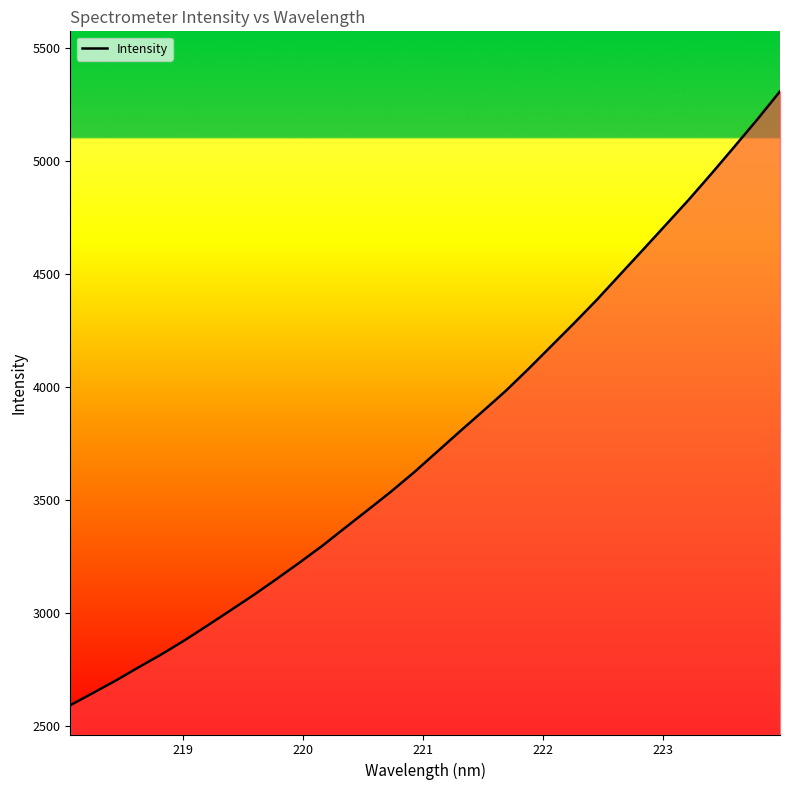

What is the greatest value displayed?

5308.3